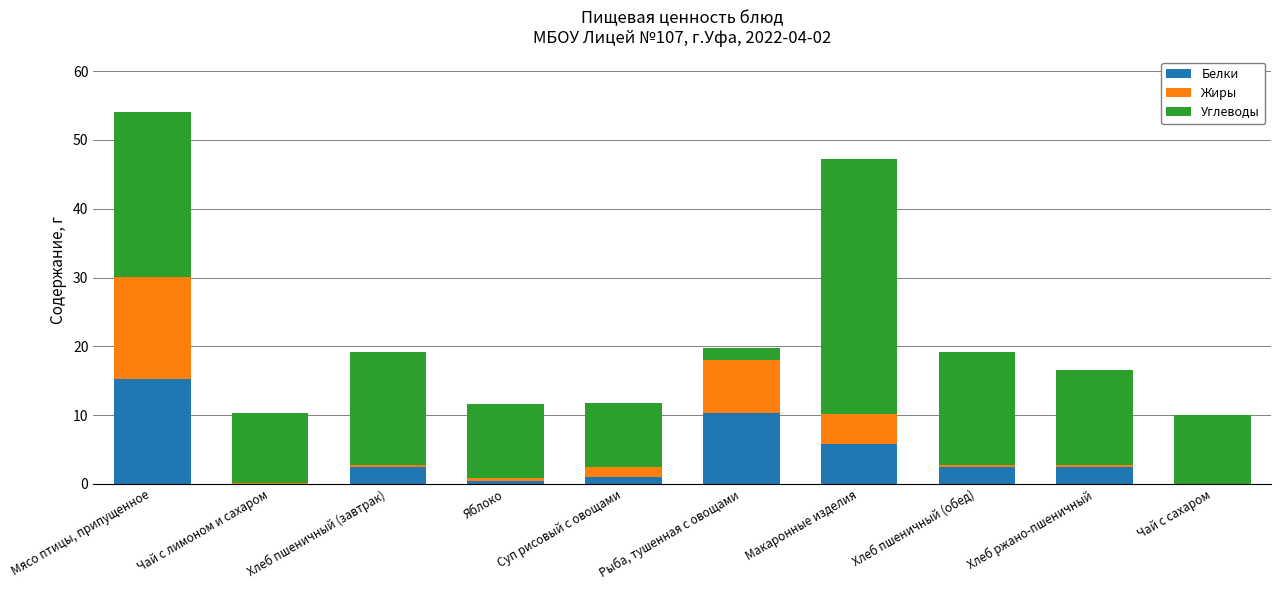

Are the bars horizontal?

No